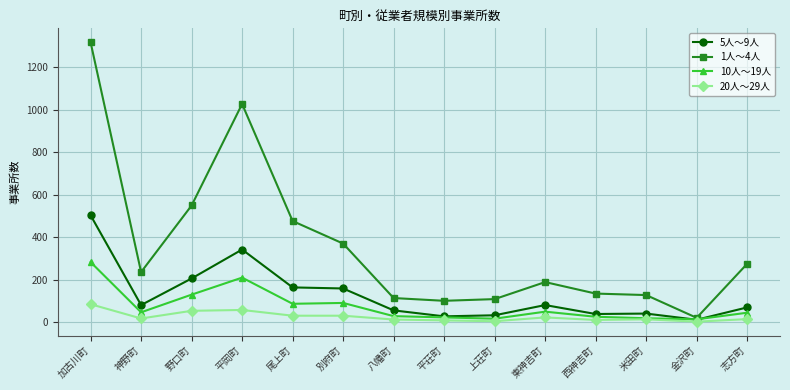

Where is the first local minimum for 20人～29人?

神野町